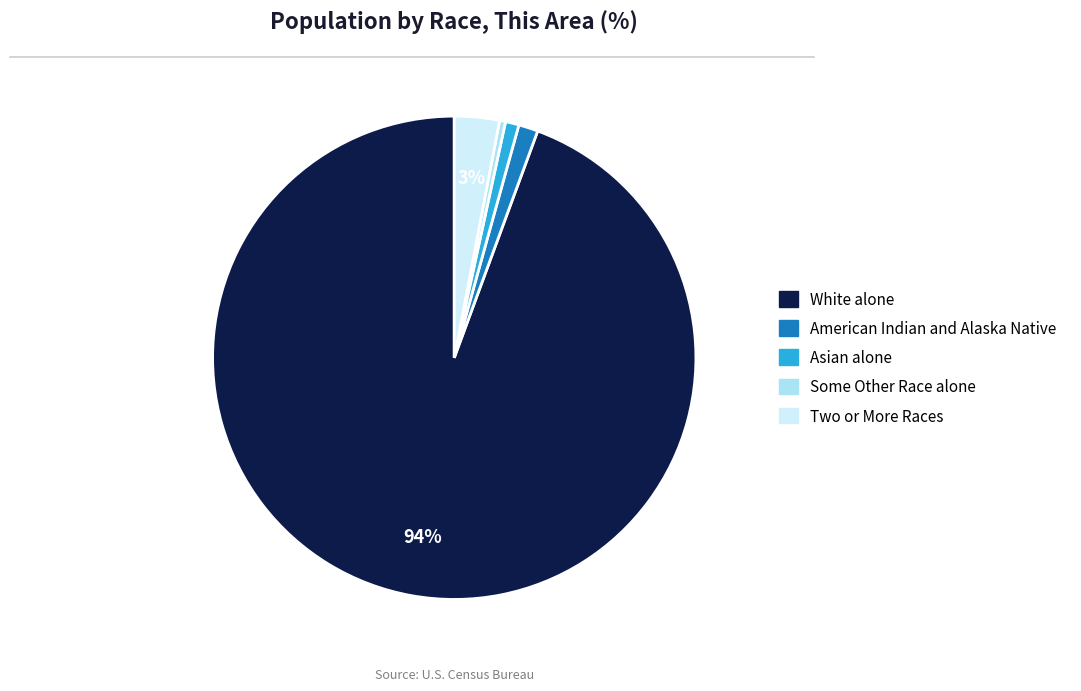

How many segments does this pie chart have?

5